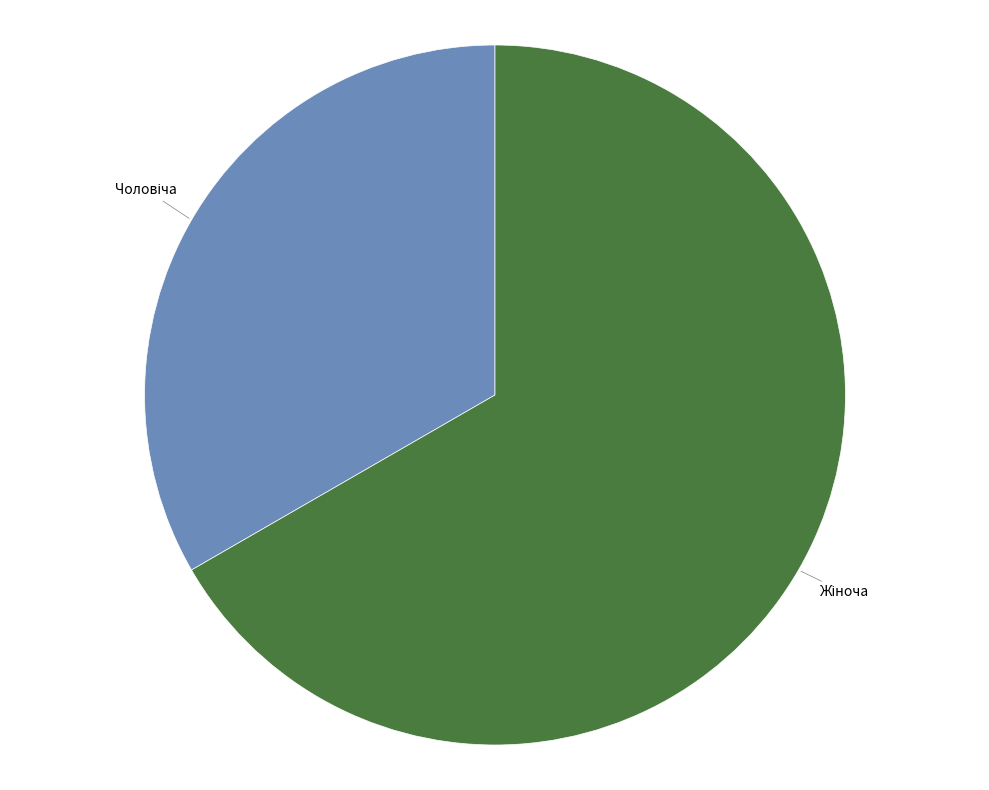

Does any single category account for the majority?

Yes